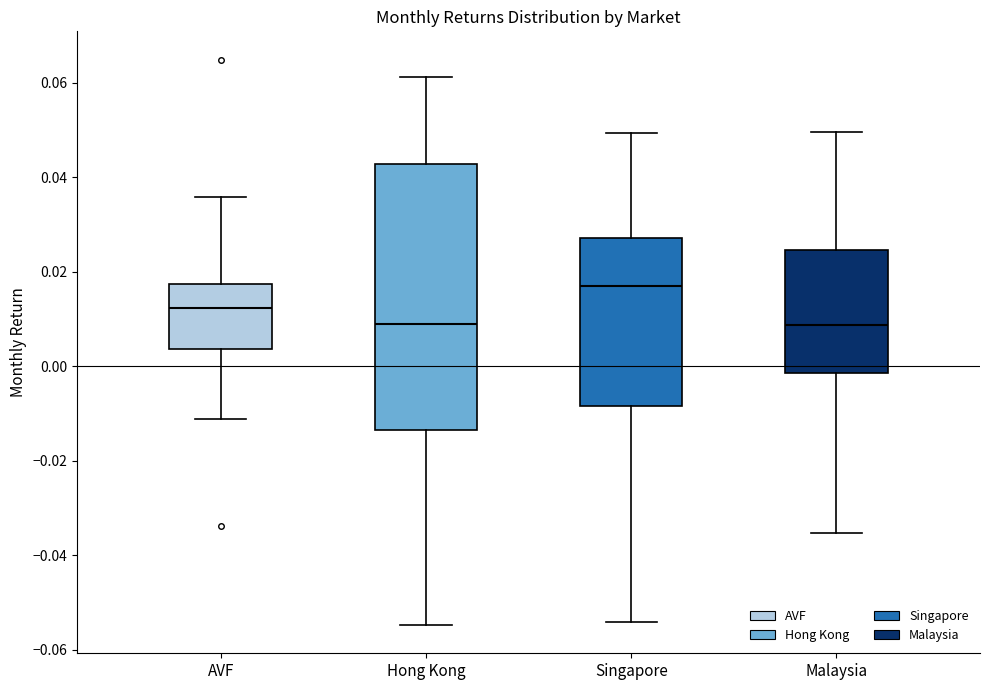

Where is the lower edge of the box for Malaysia on the y-axis? The values are not printed on the chart, so give them approximately, as read against the axis.

-0.002